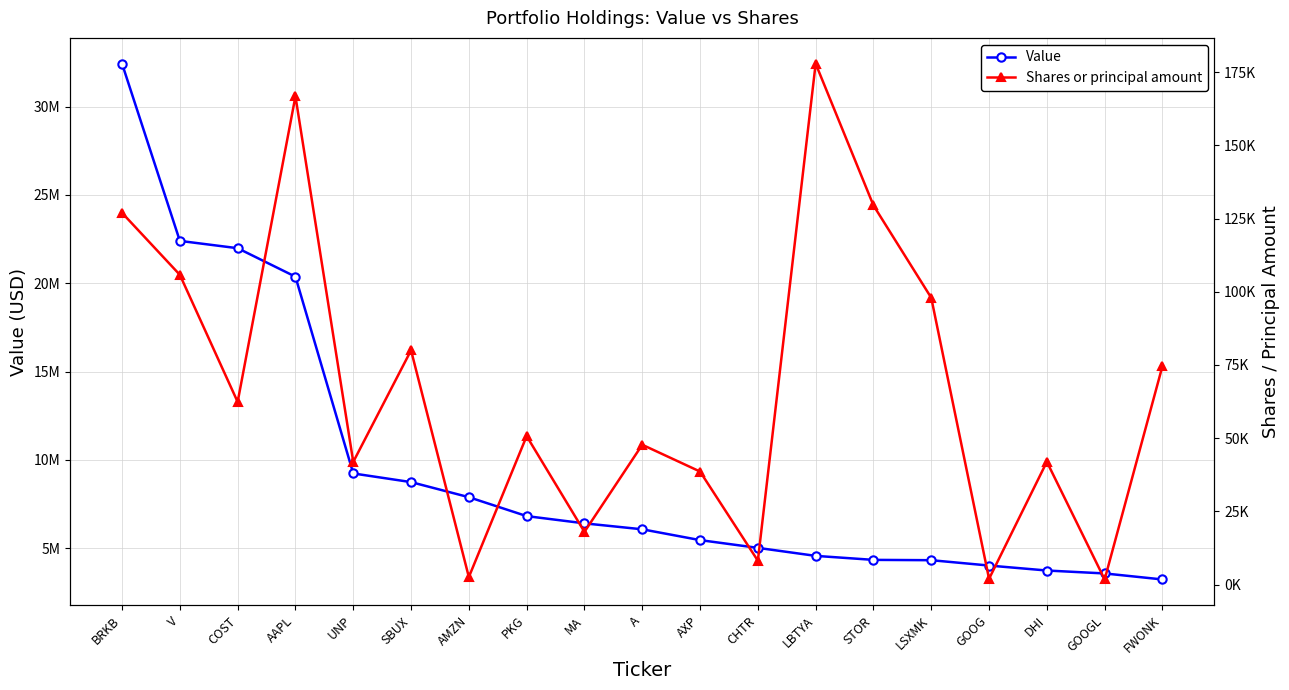

True or false: Shares or principal amount and Value intersect in this chart.

False